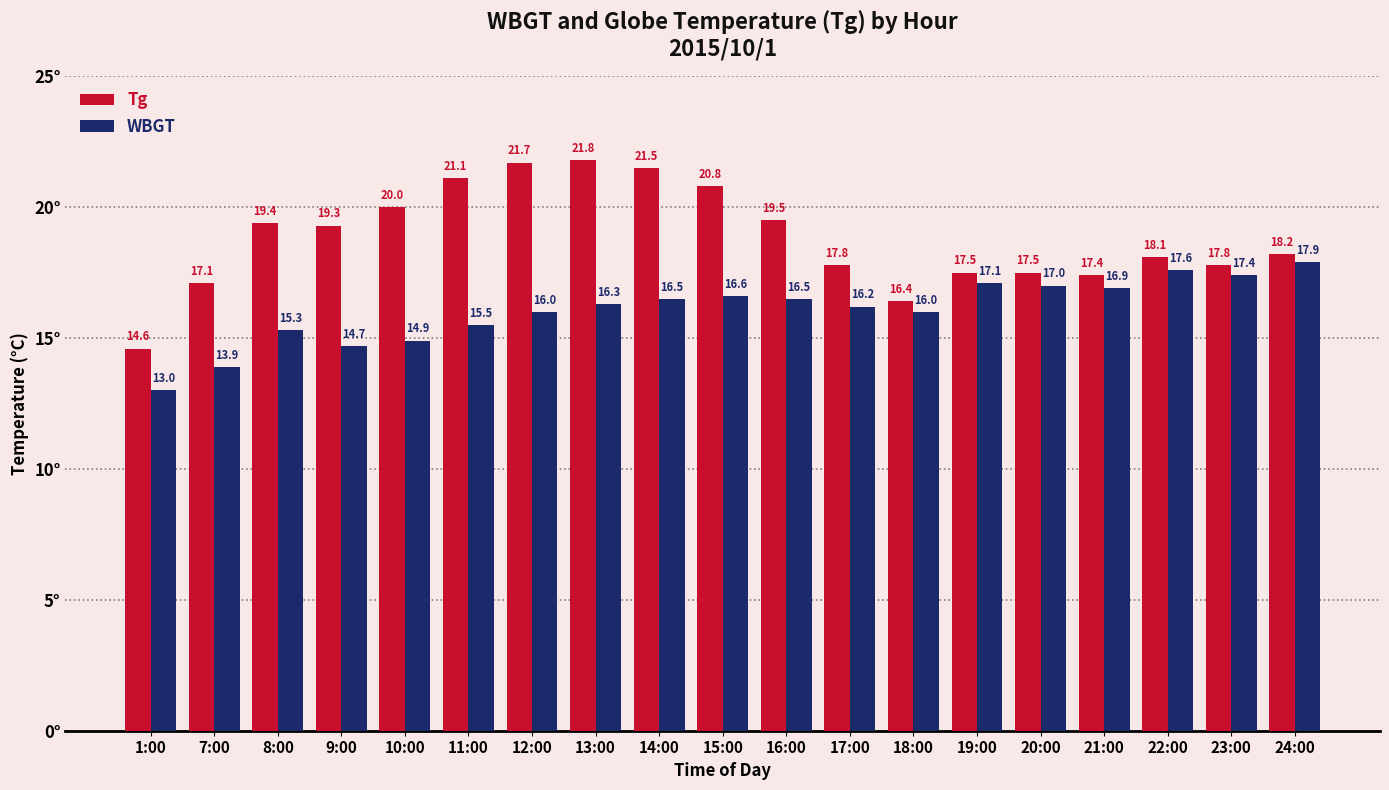

The Tg series shows 28.1 at 16:00. True or false?

False